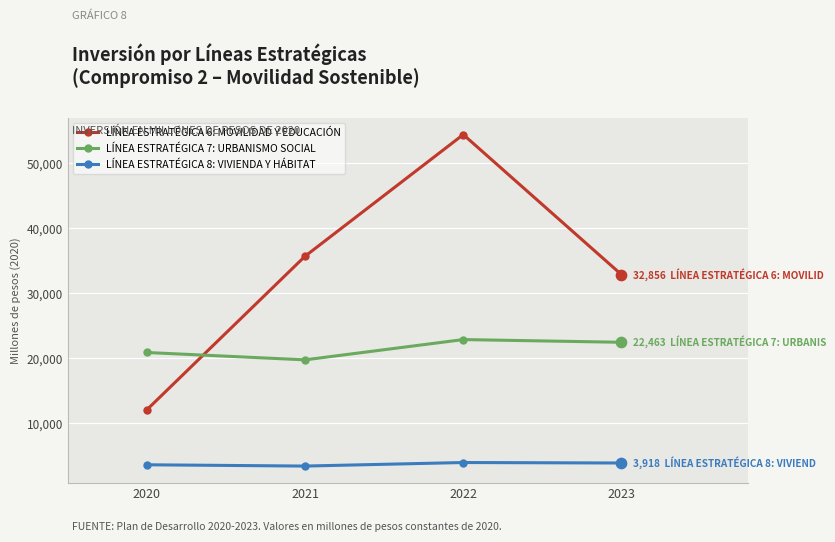

Is the value of LÍNEA ESTRATÉGICA 6: MOVILIDAD Y EDUCACIÓN at 2022 greater than the value of LÍNEA ESTRATÉGICA 7: URBANISMO SOCIAL at 2022?

Yes